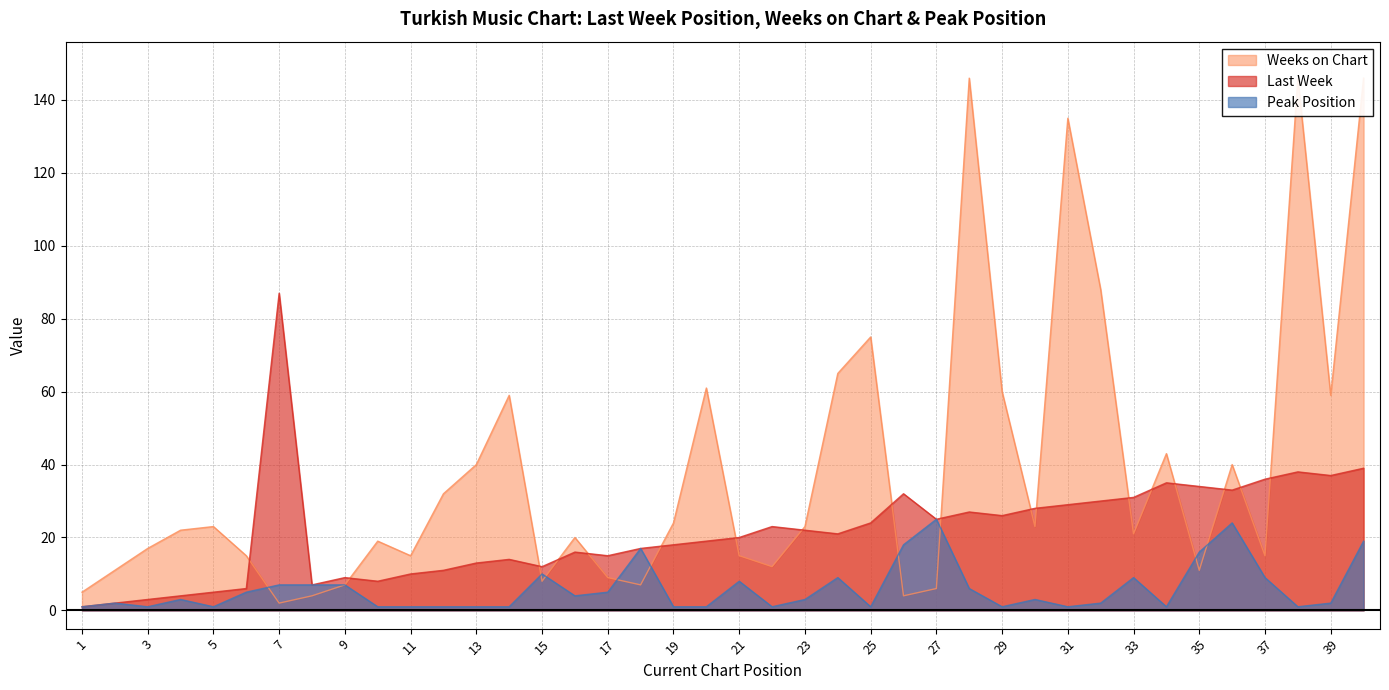

Reading left to right, transcribe all the data shown in this chart.

Last Week: 1=1	2=2	3=3	4=4	5=5	6=6	7=87	8=7	9=9	10=8	11=10	12=11	13=13	14=14	15=12	16=16	17=15	18=17	19=18	20=19	21=20	22=23	23=22	24=21	25=24	26=32	27=25	28=27	29=26	30=28	31=29	32=30	33=31	34=35	35=34	36=33	37=36	38=38	39=37	40=39
Weeks on Chart: 1=5	2=11	3=17	4=22	5=23	6=15	7=2	8=4	9=7	10=19	11=15	12=32	13=40	14=59	15=8	16=20	17=9	18=7	19=24	20=61	21=15	22=12	23=23	24=65	25=75	26=4	27=6	28=146	29=60	30=23	31=135	32=88	33=21	34=43	35=11	36=40	37=15	38=146	39=59	40=146
Peak Position: 1=1	2=2	3=1	4=3	5=1	6=5	7=7	8=7	9=7	10=1	11=1	12=1	13=1	14=1	15=10	16=4	17=5	18=17	19=1	20=1	21=8	22=1	23=3	24=9	25=1	26=18	27=25	28=6	29=1	30=3	31=1	32=2	33=9	34=1	35=16	36=24	37=9	38=1	39=2	40=19